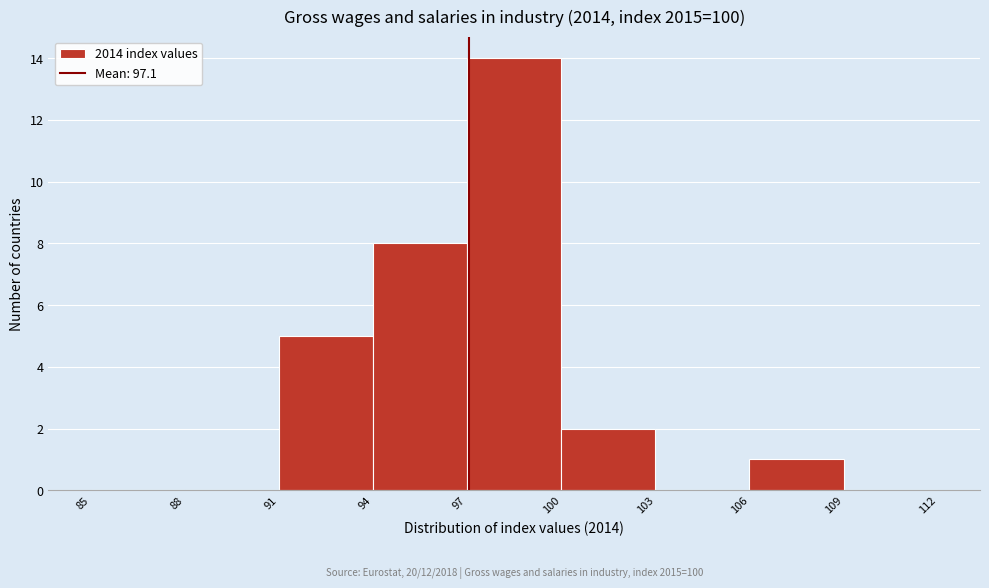

Over which range of the x-axis is the bar tallest?

97 to 100